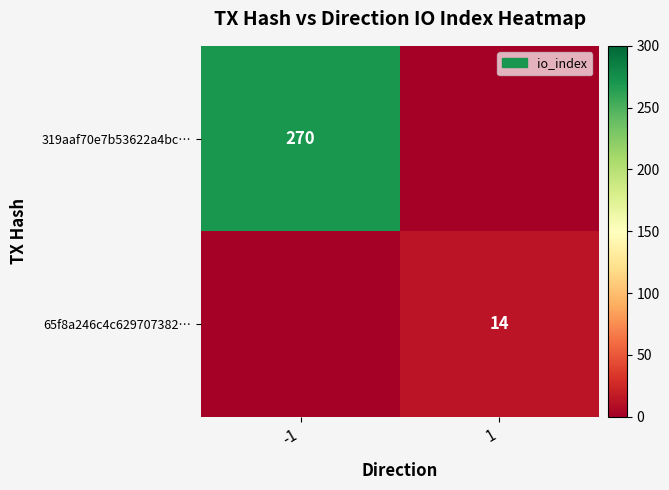

Is it true that 319aaf70e7b53622a4bc… equals 270 at -1?

True